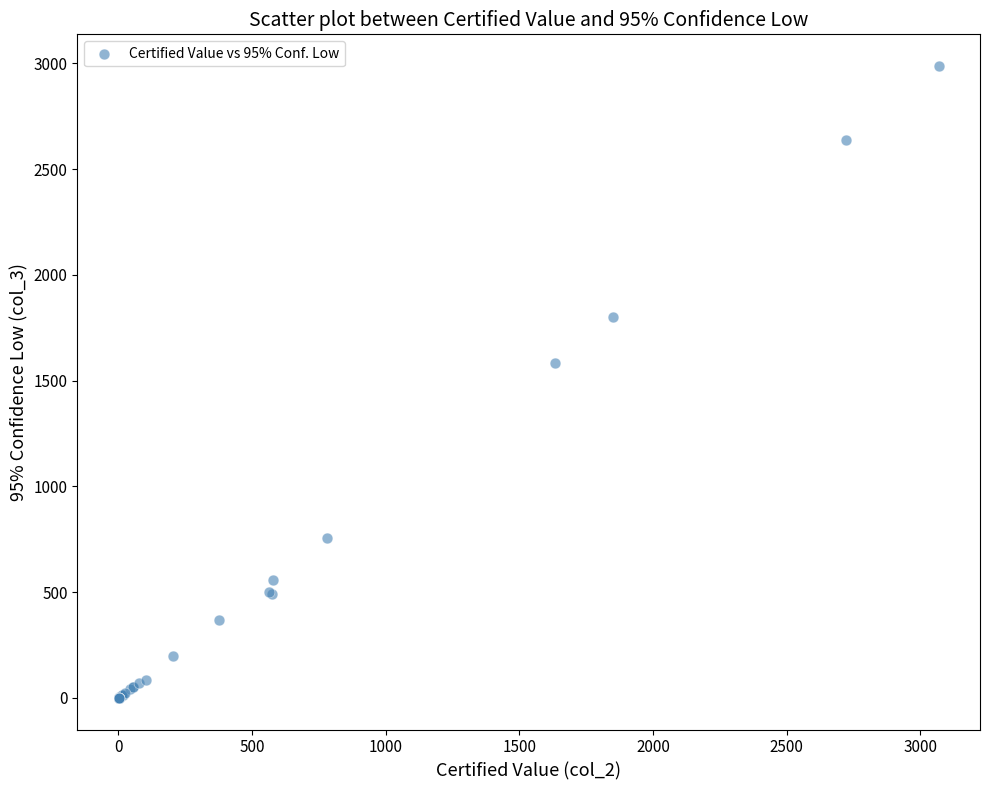

What Y value in the scatter plot is closest to 1493?

1584.0